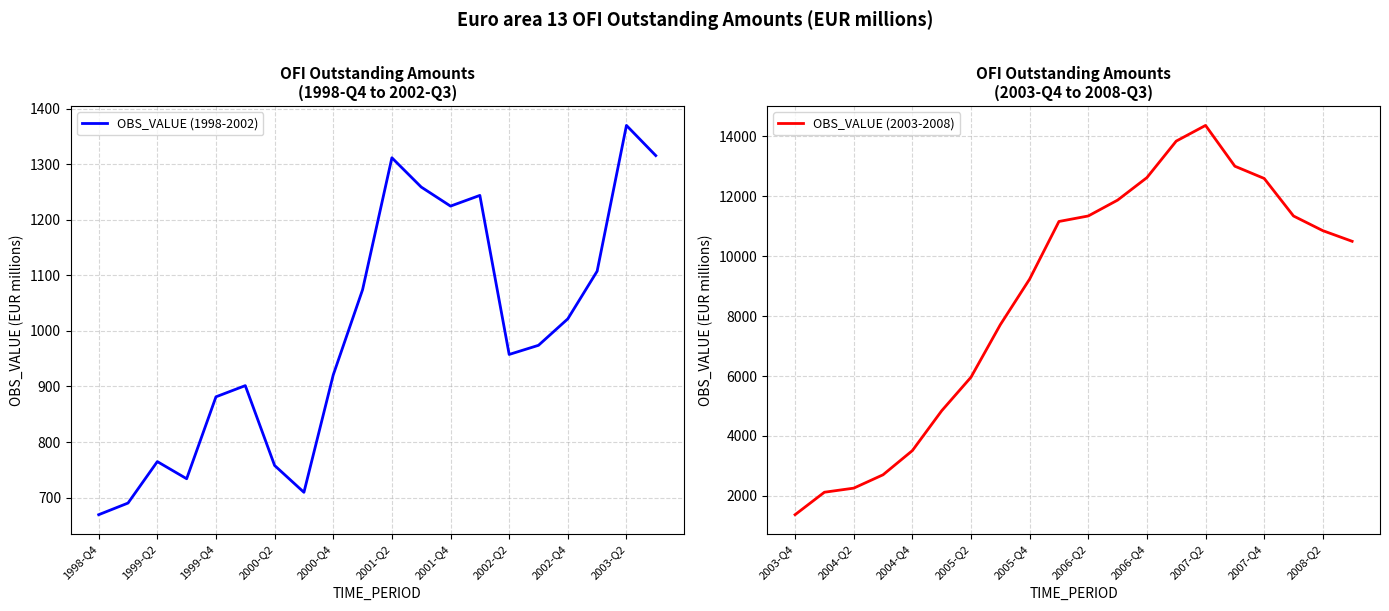

What are all the series names shown in the legend?

OBS_VALUE (1998-2002), OBS_VALUE (2003-2008)